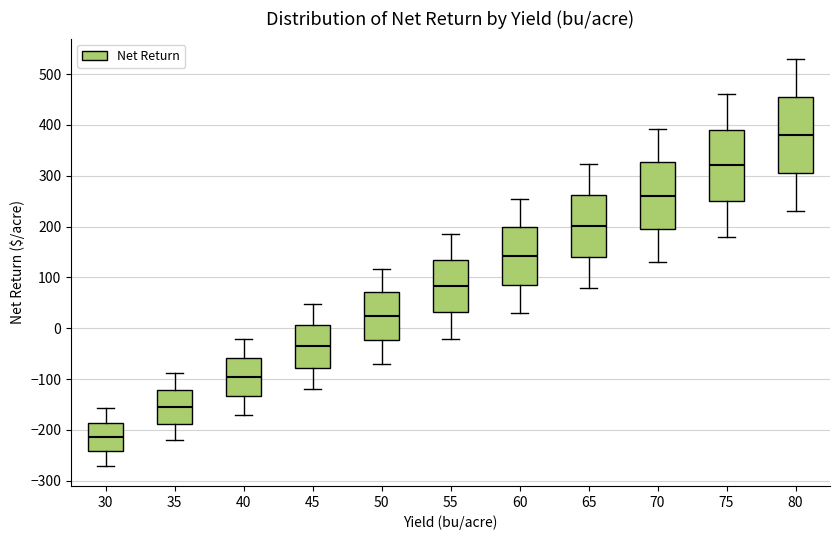

Which box has the highest median line?

80